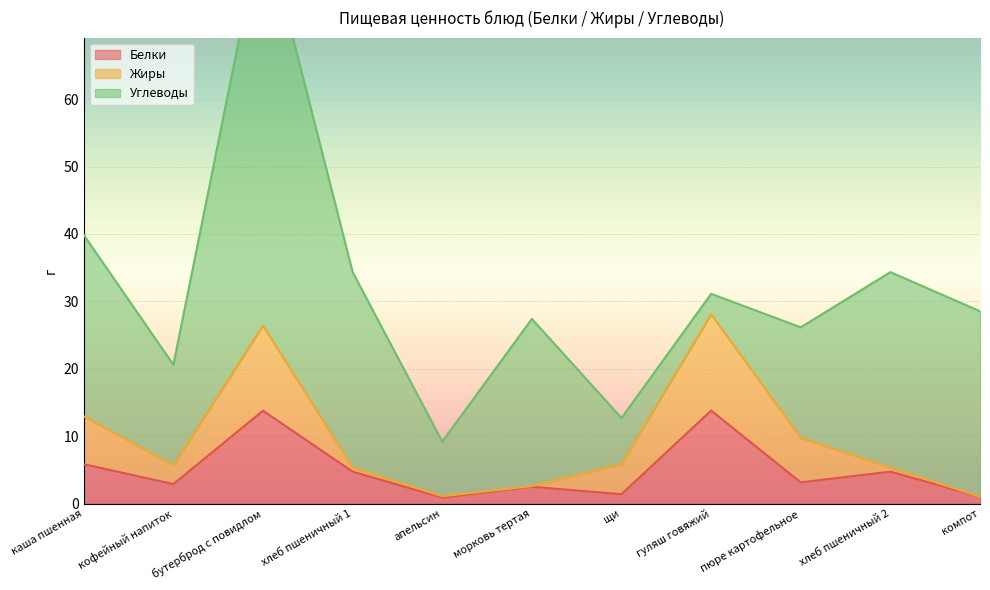

Reading left to right, transcribe all the data shown in this chart.

Белки: 5.8	2.9	13.8	4.7	0.9	2.5	1.4	13.8	3.1	4.7	1.0
Жиры: 7.1	2.8	12.6	0.6	0.2	0.1	4.5	14.3	6.6	0.6	0.0
Углеводы: 26.9	14.9	60.1	29.0	8.1	24.8	6.8	3.0	16.4	29.0	27.5